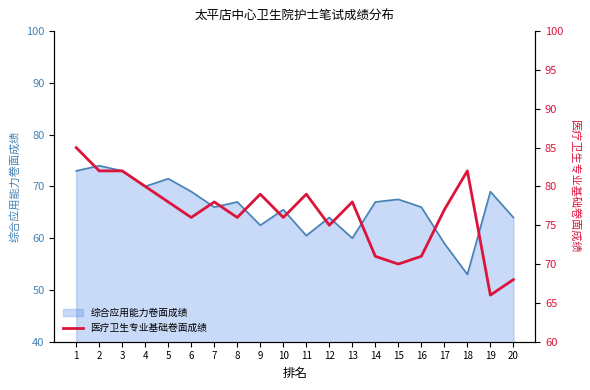

The chart shows a value of 78 at 13. True or false?

True